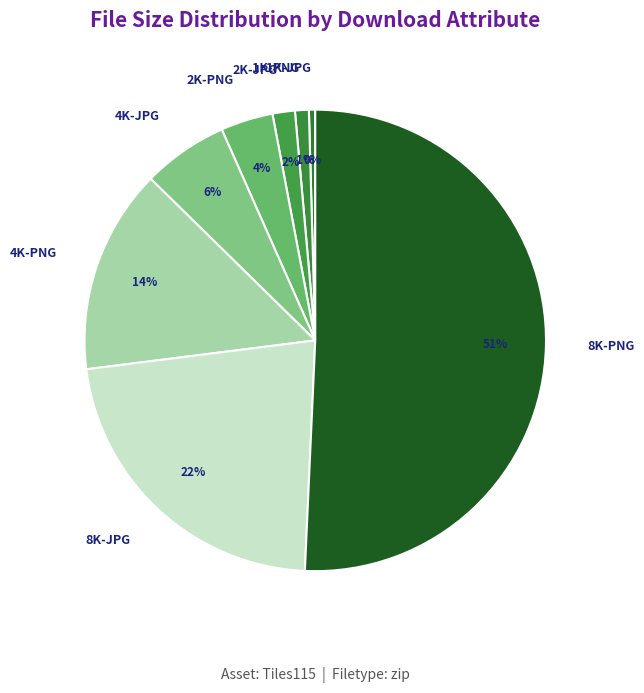

Which category accounts for the majority?

8K-PNG